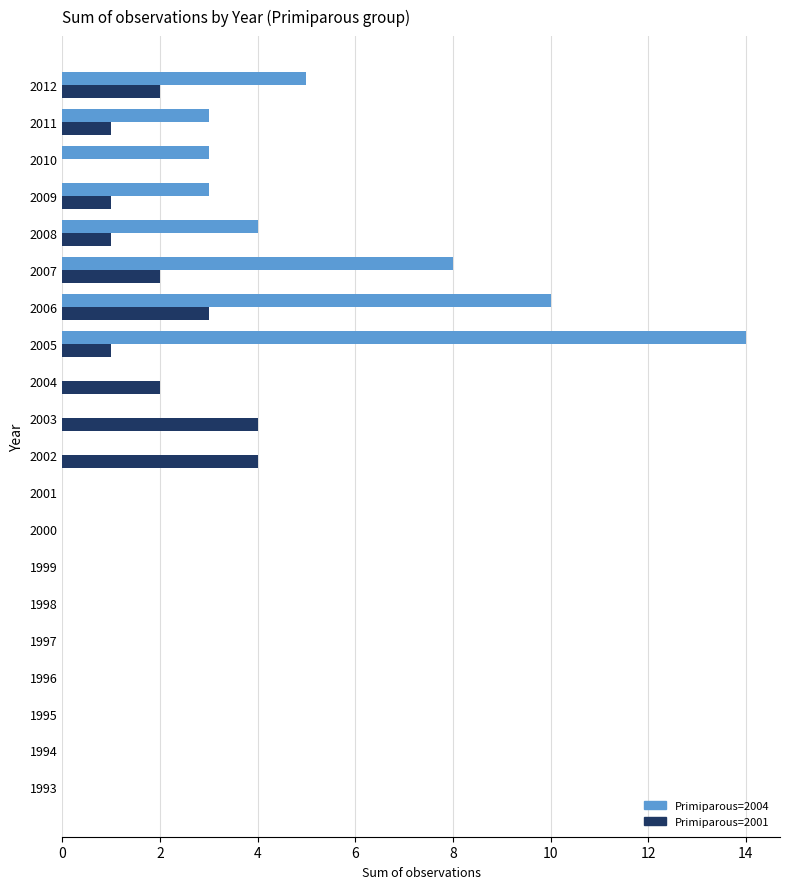

Which series changed the most between 2002 and 2007?

Primiparous=2004